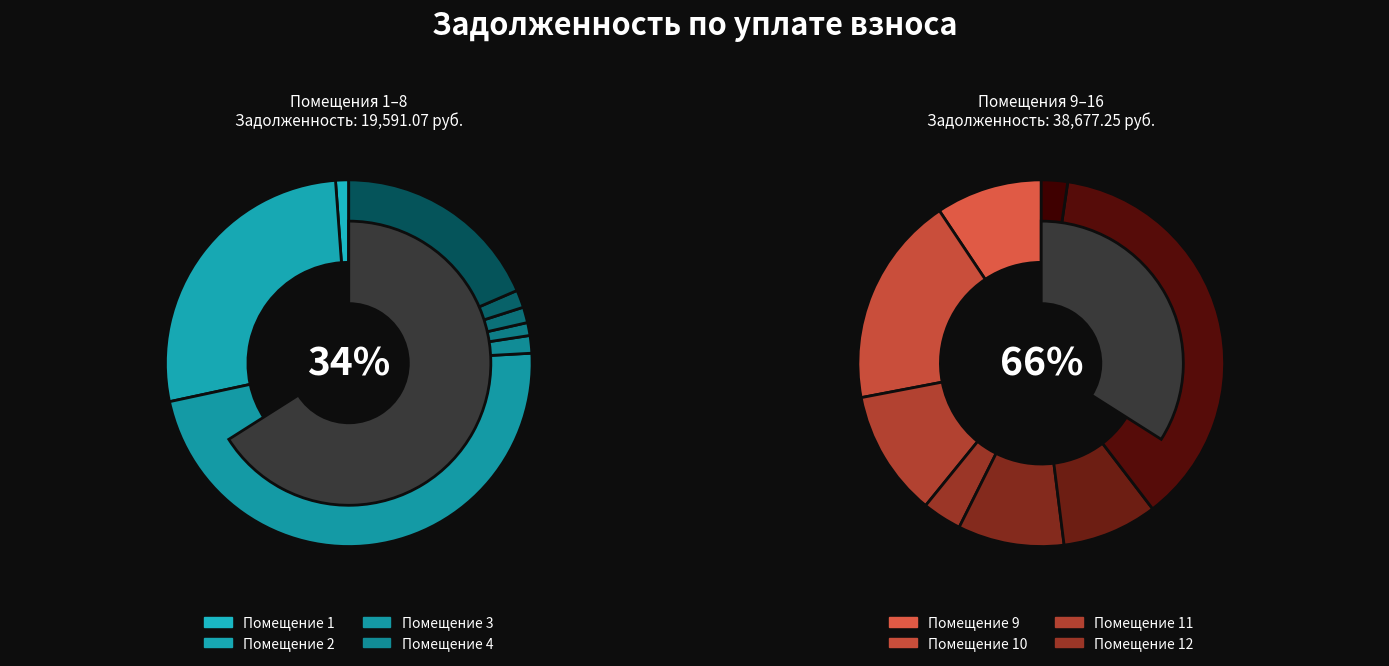

How much of the chart is everything except 10?

87.6%